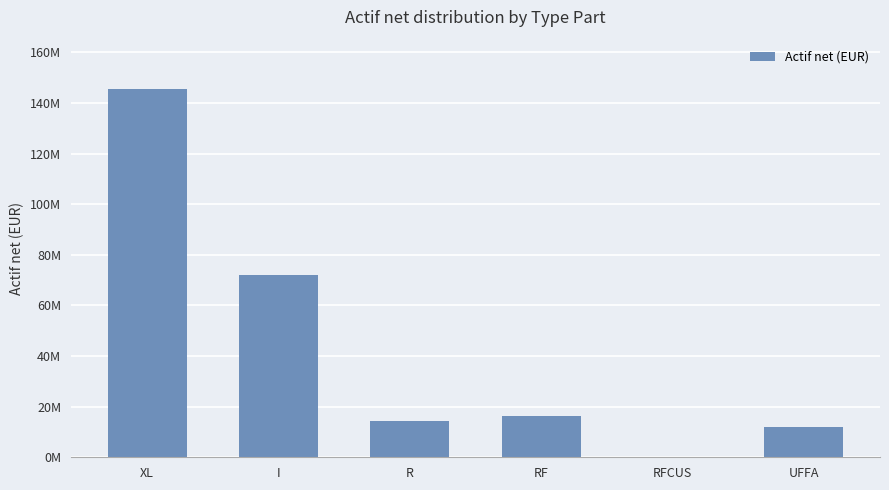

Where is the data nearest to the value 72773812?

I